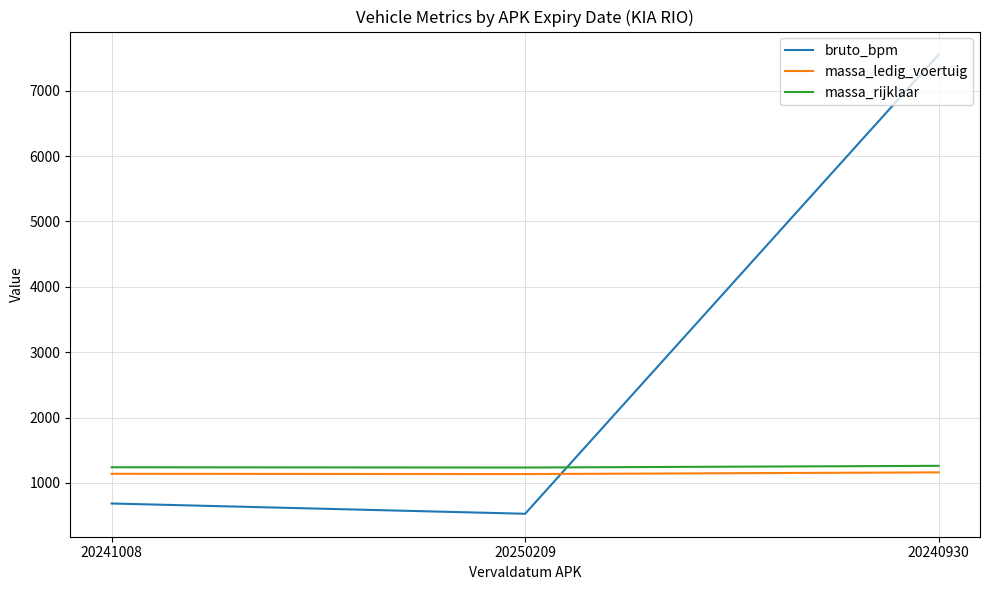

What value does the bruto_bpm series have at 20240930, to the nearest 50?

7550